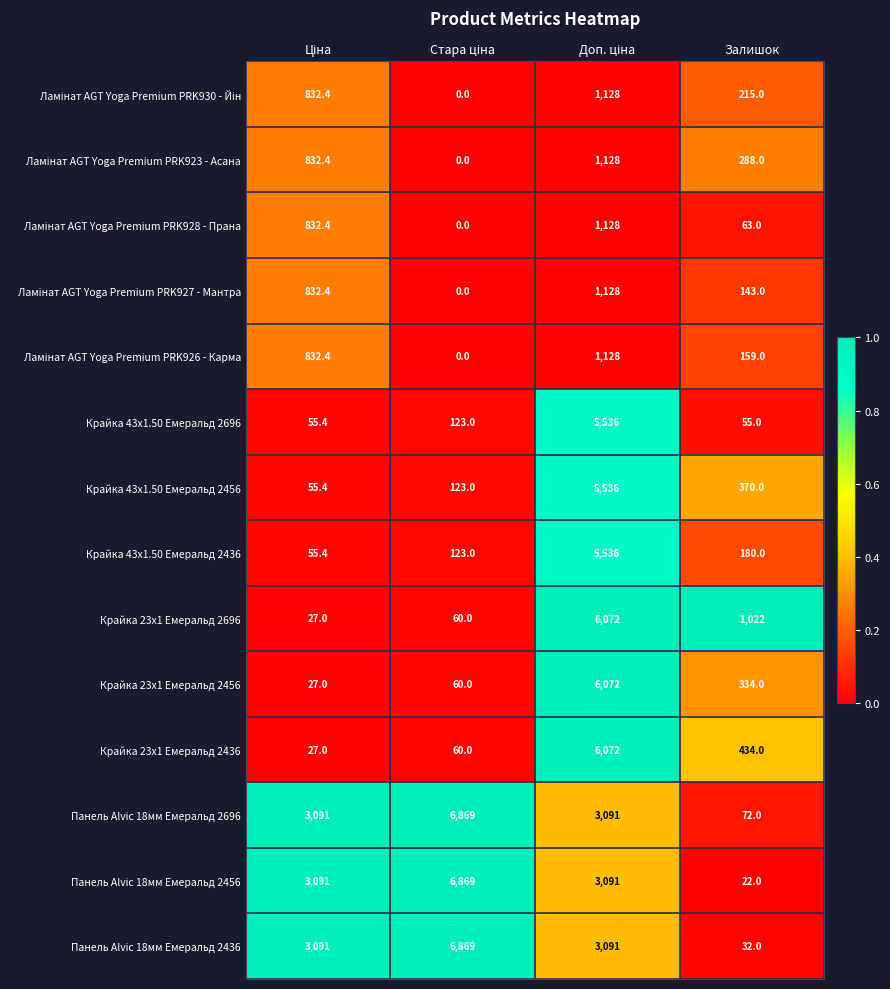

Is it true that Крайка 23x1 Емеральд 2436 equals 434.0 at Залишок?

True